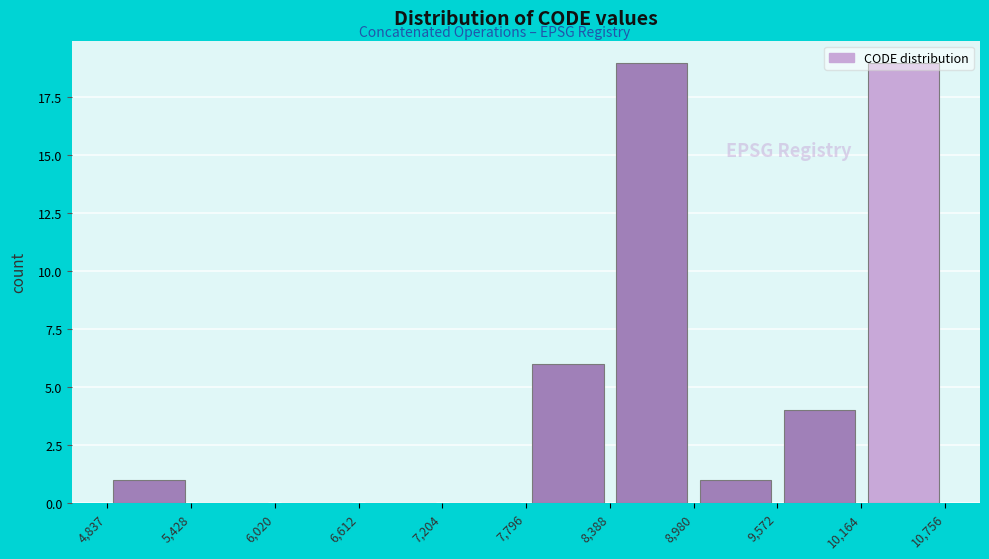

How tall is the bar that spans 4,837 to 5,428 on the x-axis? The values are not printed on the chart, so give them approximately, as read against the axis.

1